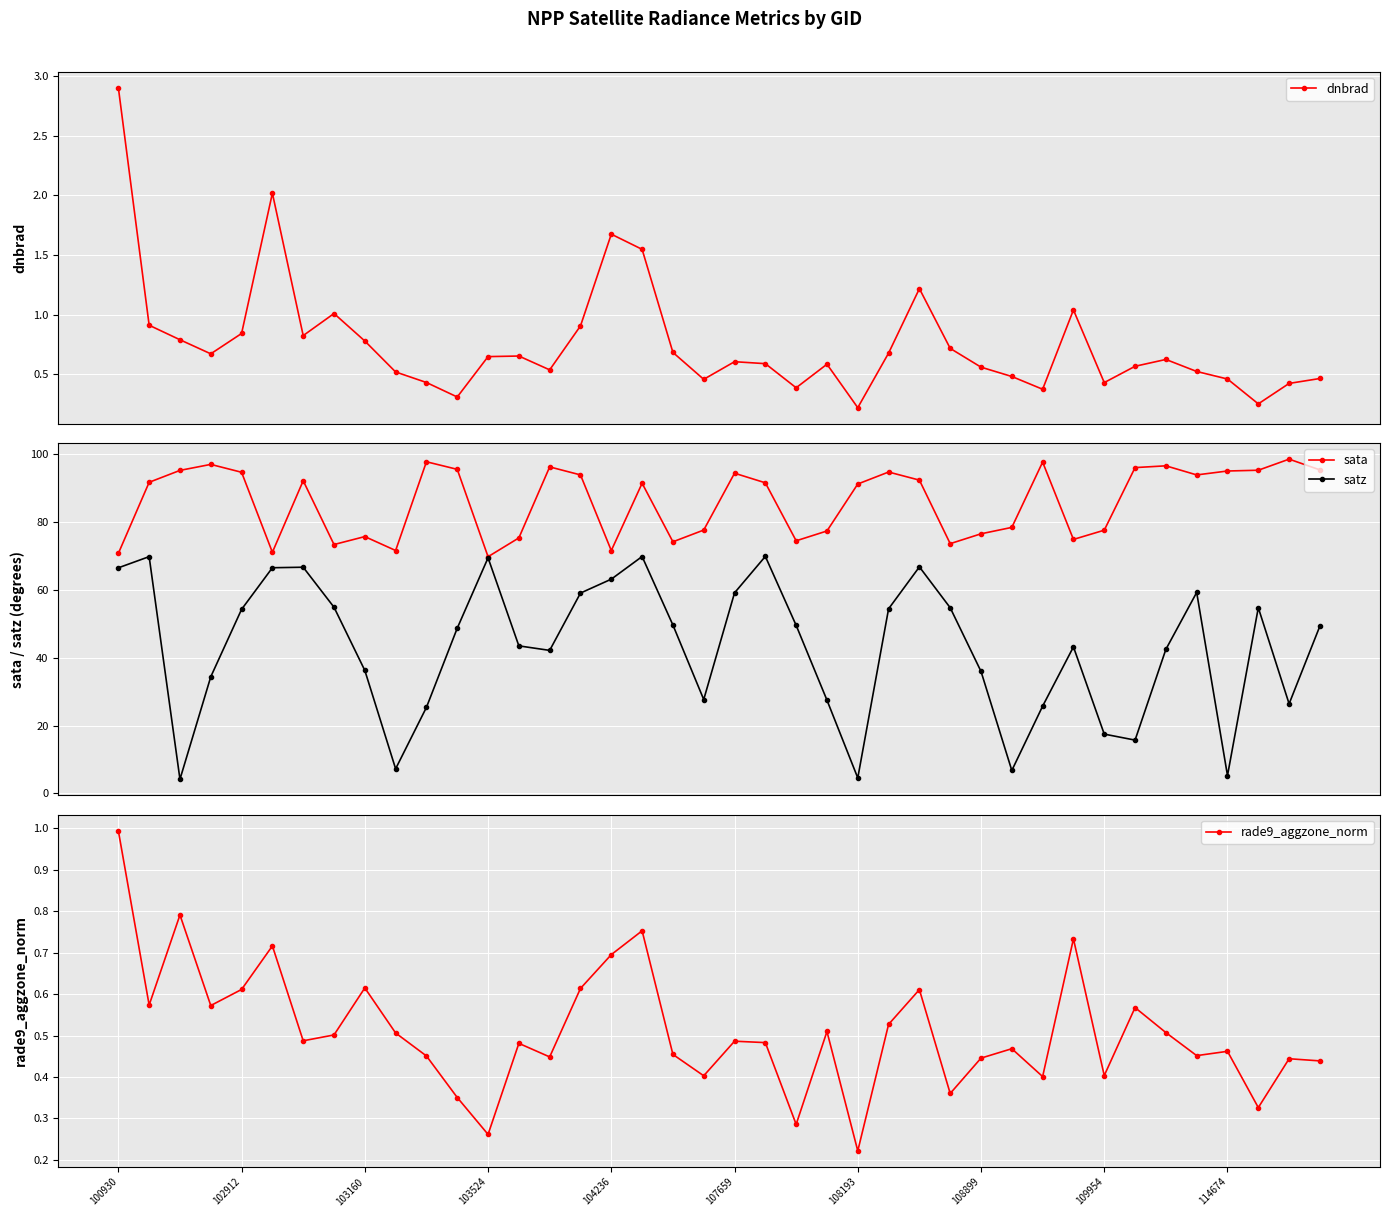

True or false: dnbrad has more than 2 points higher than both neighbors.

True